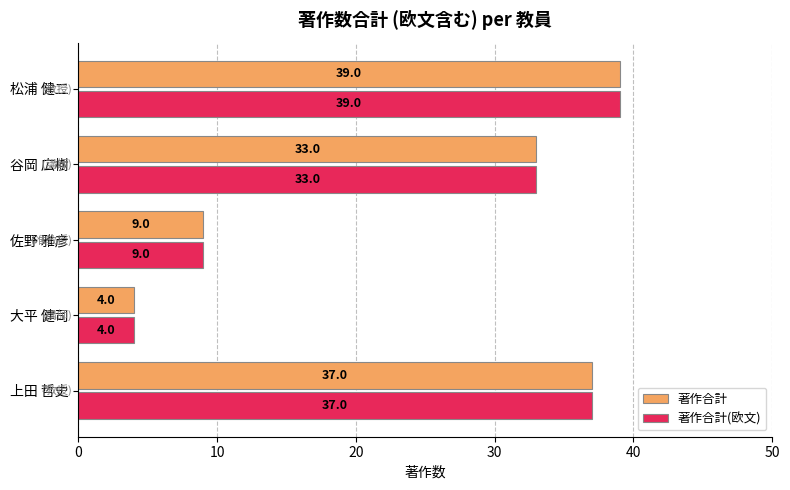

How many distinct data groups are displayed?

2